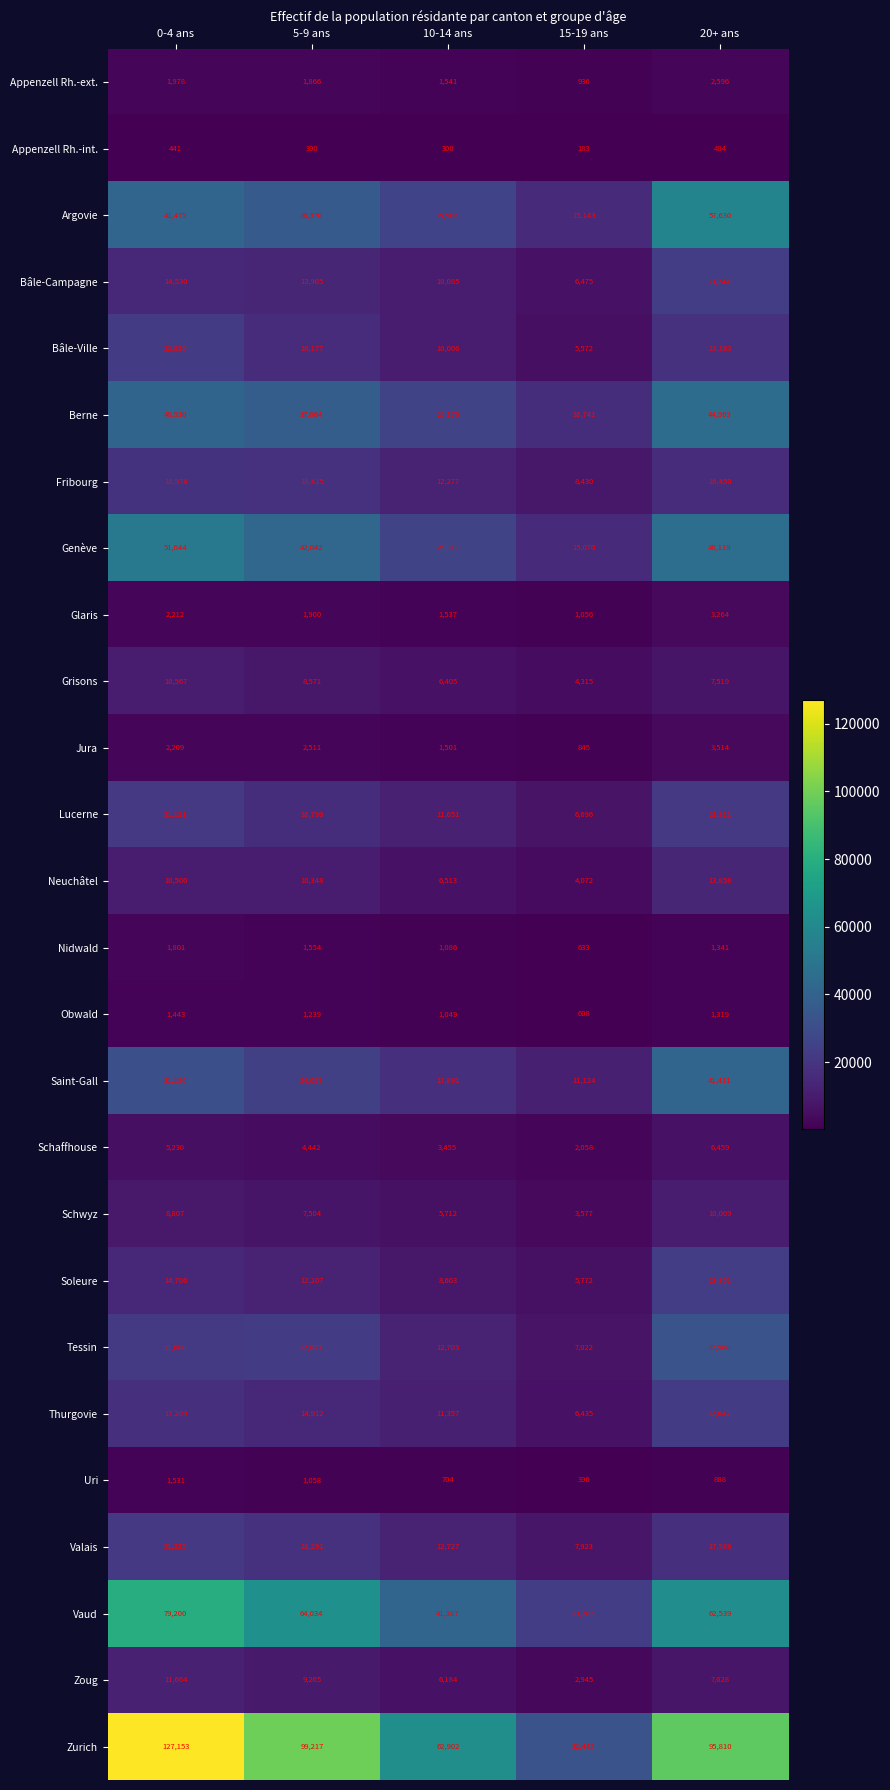

Which series has the largest range (max minus min)?

Zurich